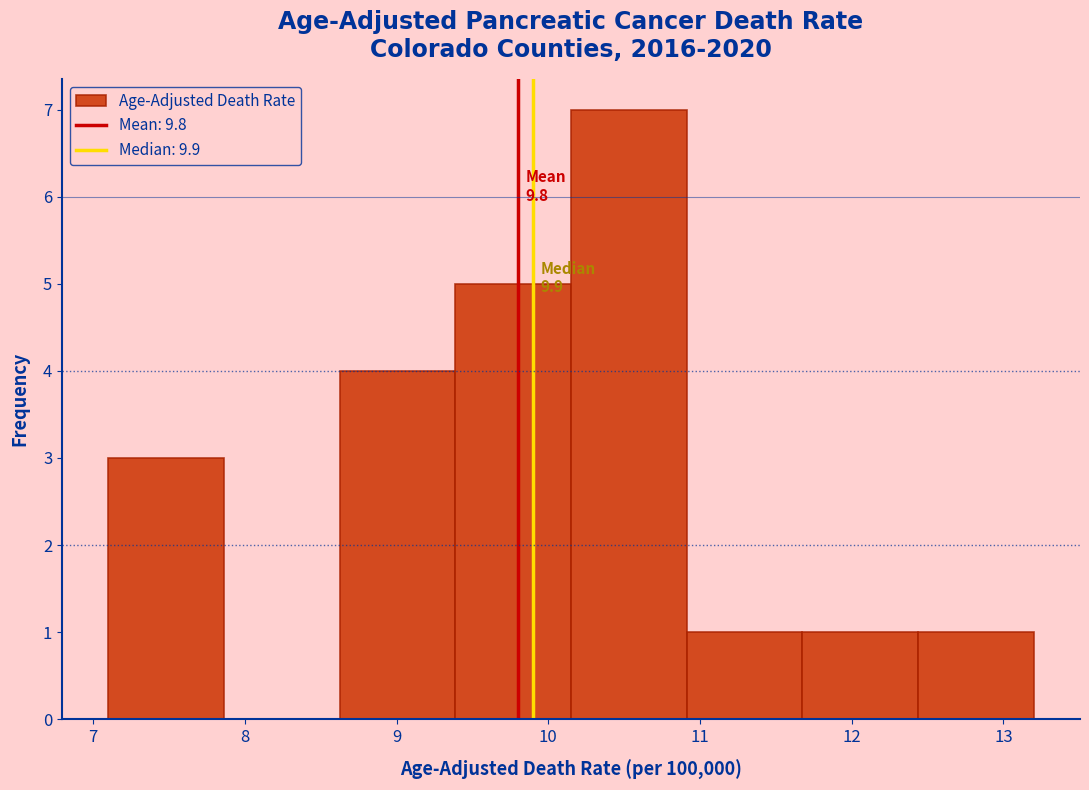

Over which range of the x-axis is the bar tallest?

10.2 to 10.9